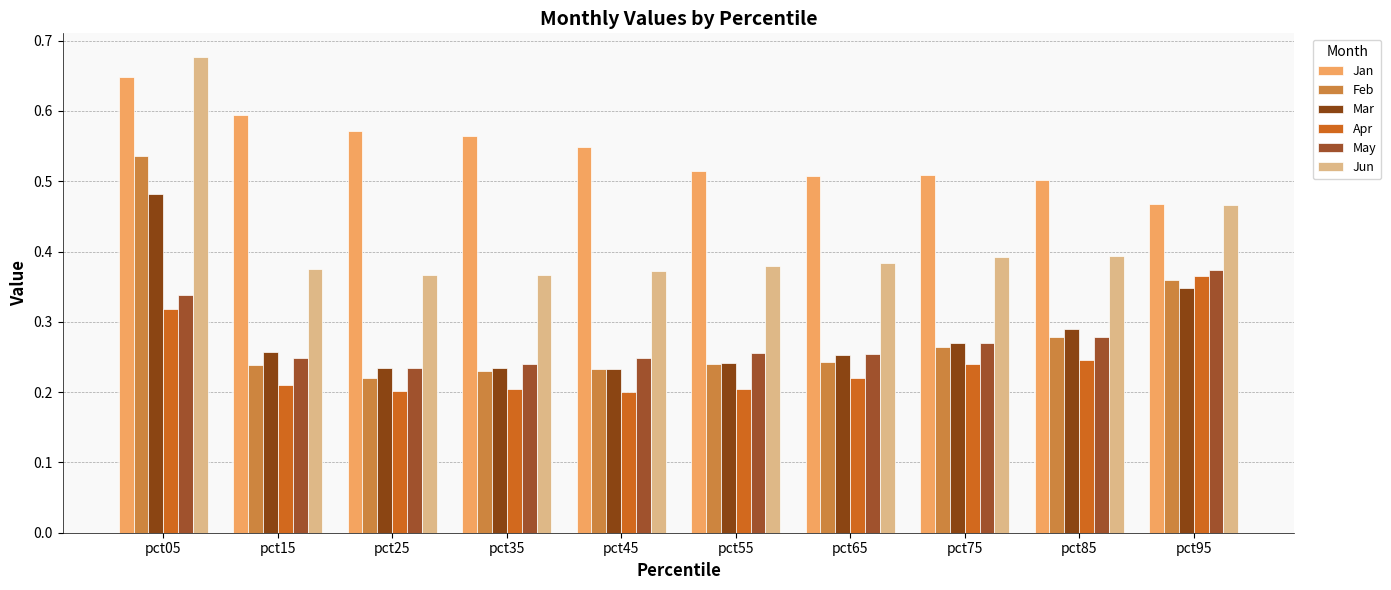

How many bars are there in each group?

6